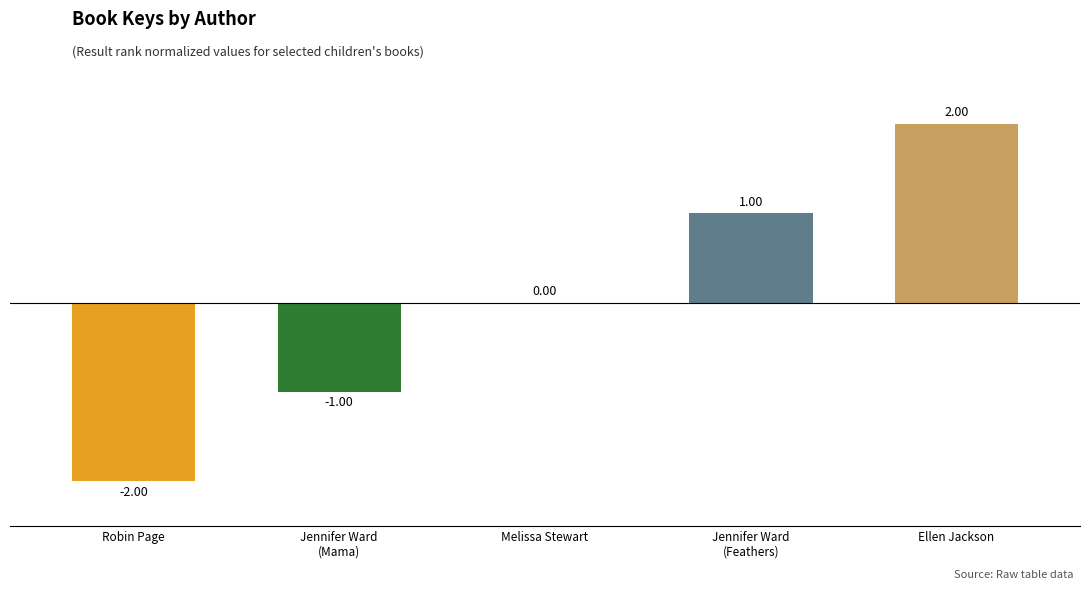

What is the change in value from Robin Page to Melissa Stewart?

+2